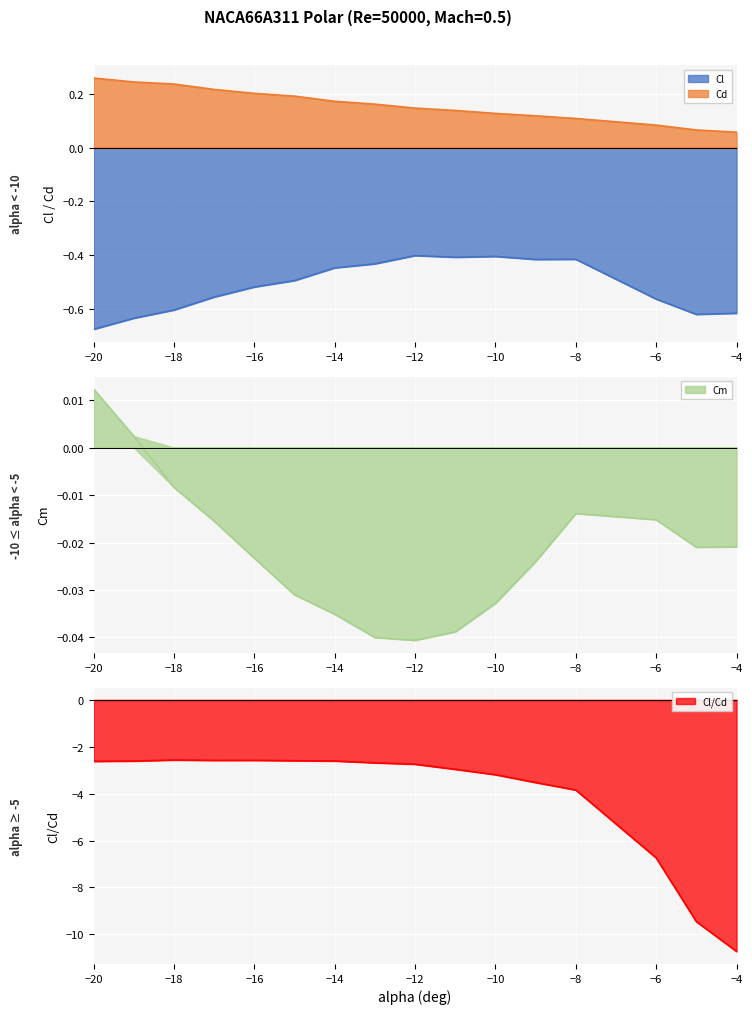

Between -20 and -6, which is larger?

-6